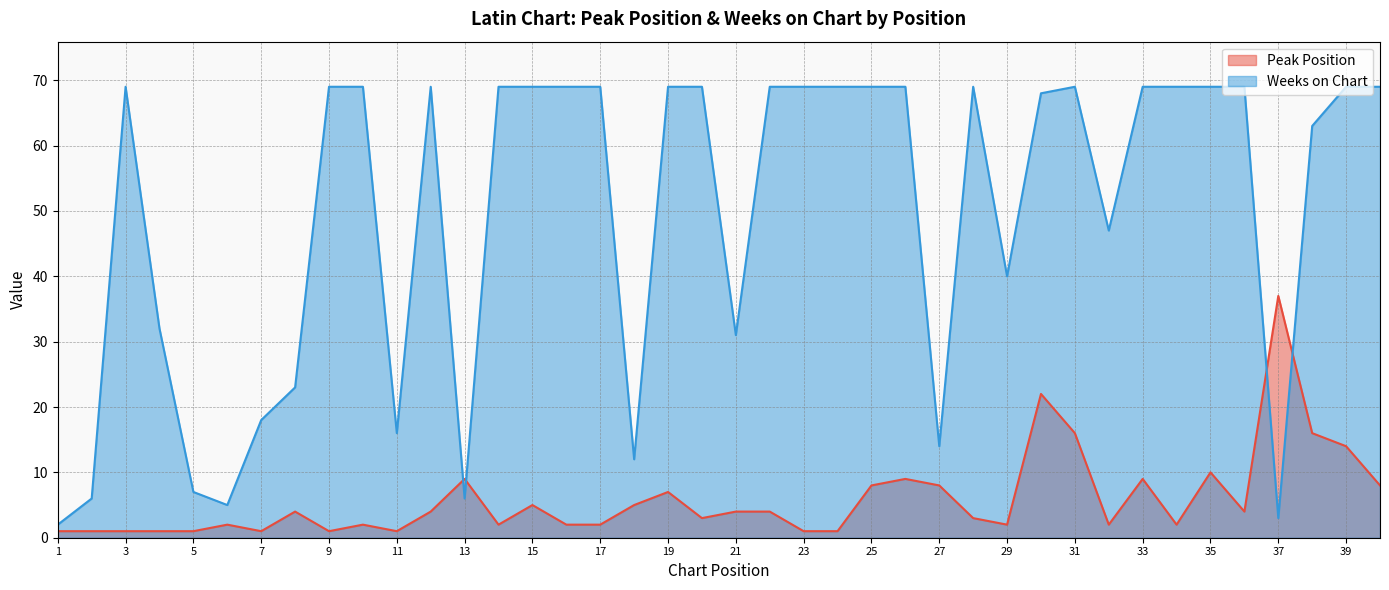

Which series changed the most between 23 and 38?

Peak Position